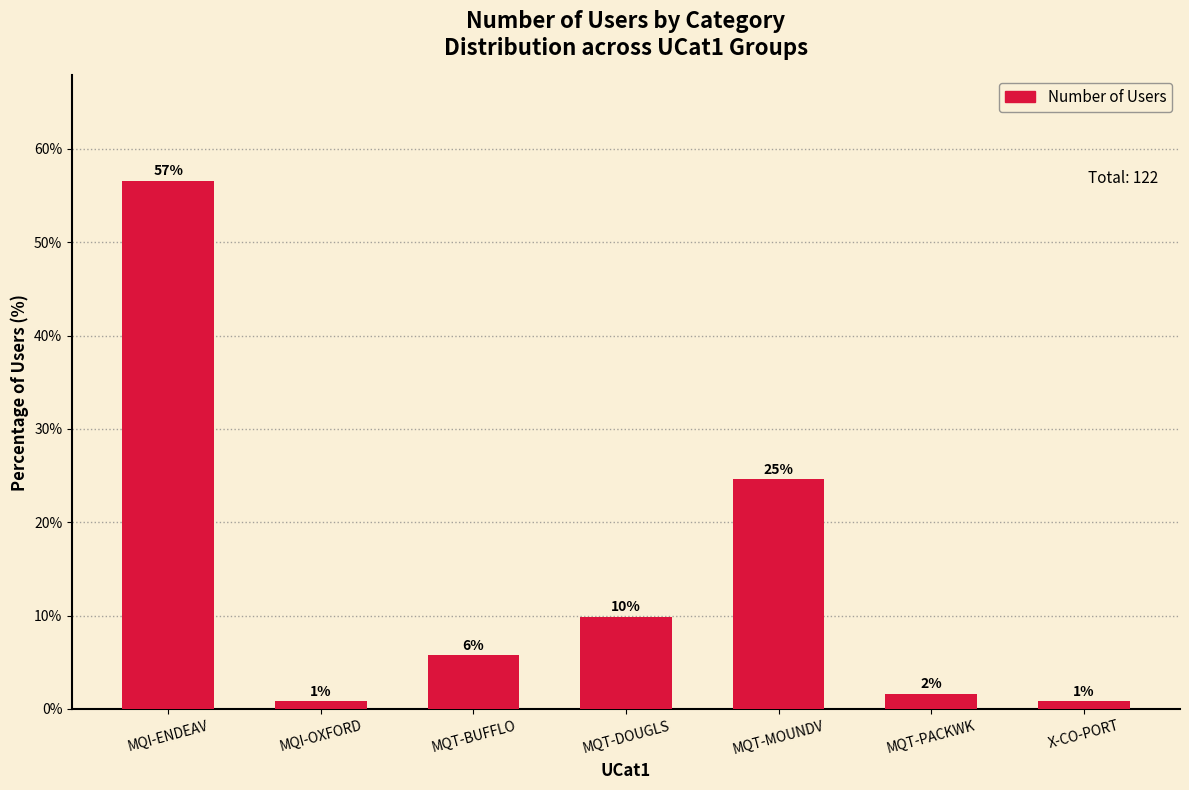

List the labels in order of value, smallest first.

MQI-OXFORD, X-CO-PORT, MQT-PACKWK, MQT-BUFFLO, MQT-DOUGLS, MQT-MOUNDV, MQI-ENDEAV